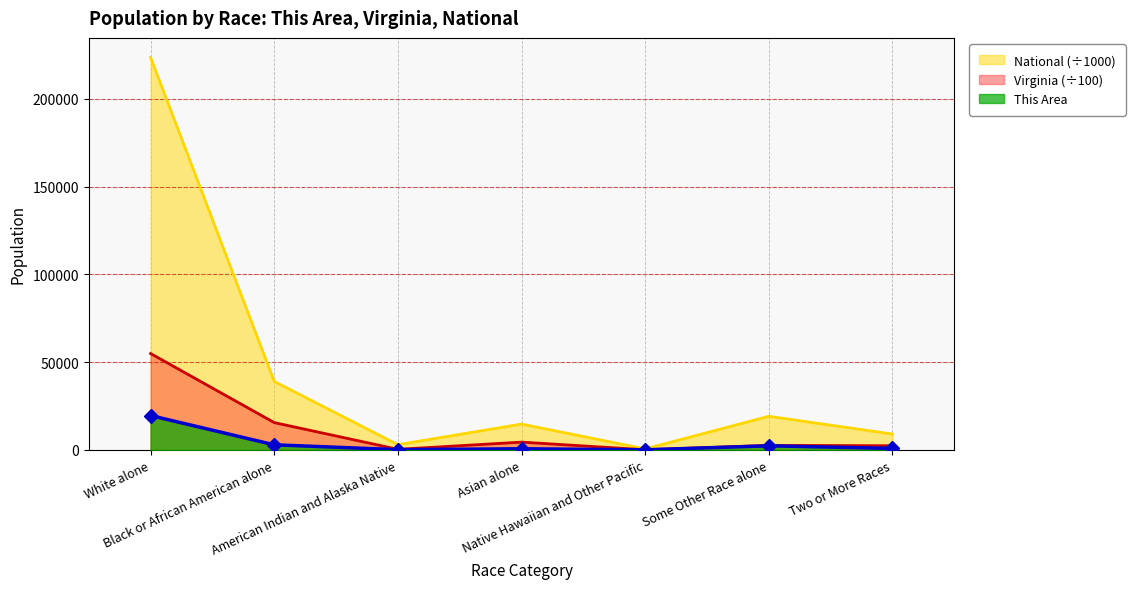

What is the total value across all series at American Indian and Alaska Native?

3317.5